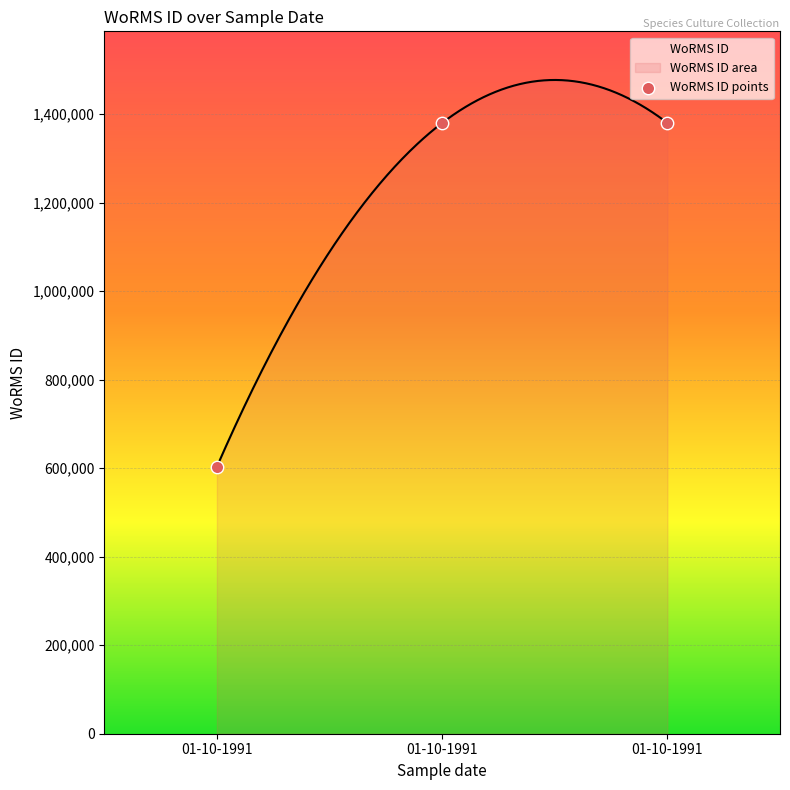

What is the change in value from 01-10-1991 to 01-10-1991?

+776973